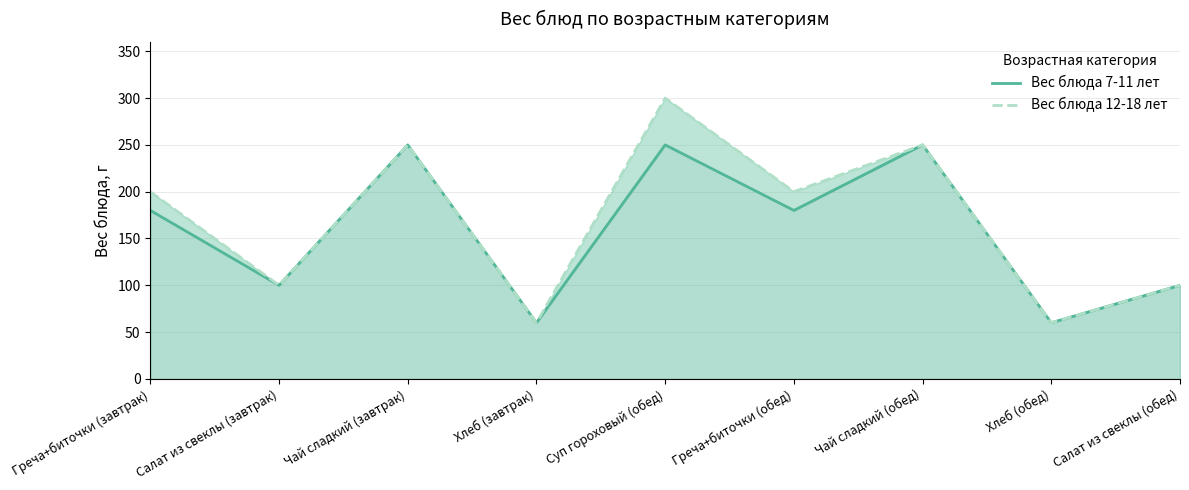

Which has a higher value, Салат из свеклы (завтрак) or Греча+биточки (обед)?

Греча+биточки (обед)